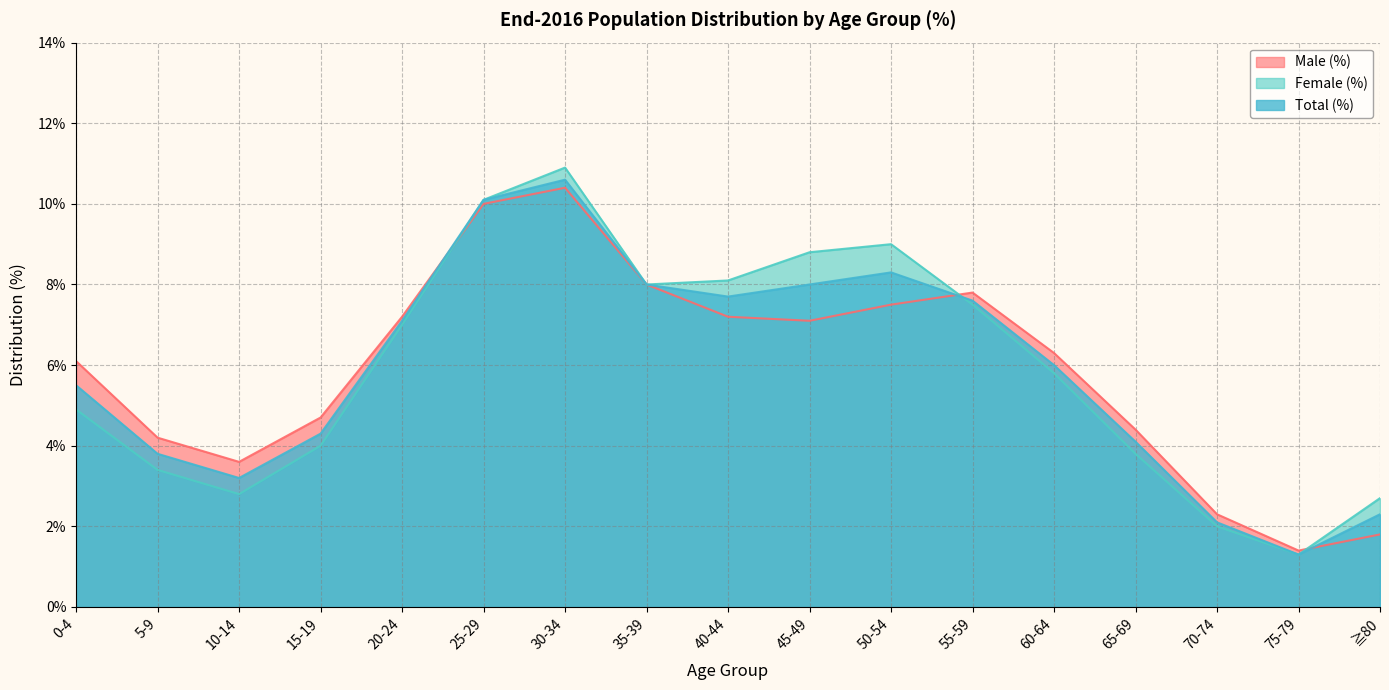

Reading right to left, list all the values displayed in this chart.

Male (%): ≧80=1.8	75-79=1.4	70-74=2.3	65-69=4.4	60-64=6.3	55-59=7.8	50-54=7.5	45-49=7.1	40-44=7.2	35-39=8.0	30-34=10.4	25-29=10.0	20-24=7.2	15-19=4.7	10-14=3.6	5-9=4.2	0-4=6.1
Female (%): ≧80=2.7	75-79=1.3	70-74=2.0	65-69=3.8	60-64=5.8	55-59=7.5	50-54=9.0	45-49=8.8	40-44=8.1	35-39=8.0	30-34=10.9	25-29=10.1	20-24=7.0	15-19=4.0	10-14=2.8	5-9=3.4	0-4=4.9
Total (%): ≧80=2.3	75-79=1.3	70-74=2.1	65-69=4.1	60-64=6.0	55-59=7.6	50-54=8.3	45-49=8.0	40-44=7.7	35-39=8.0	30-34=10.6	25-29=10.1	20-24=7.1	15-19=4.3	10-14=3.2	5-9=3.8	0-4=5.5